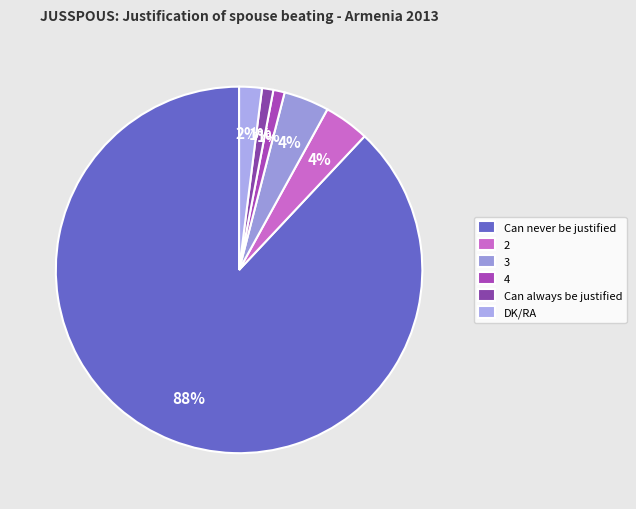

To the nearest percent, what is the difference between the largest and smallest slice percentages?

87%